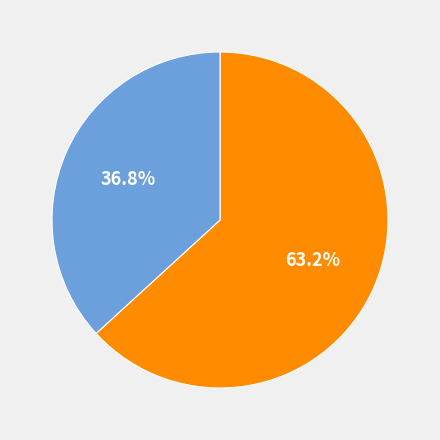

Is there a majority slice in this chart?

Yes